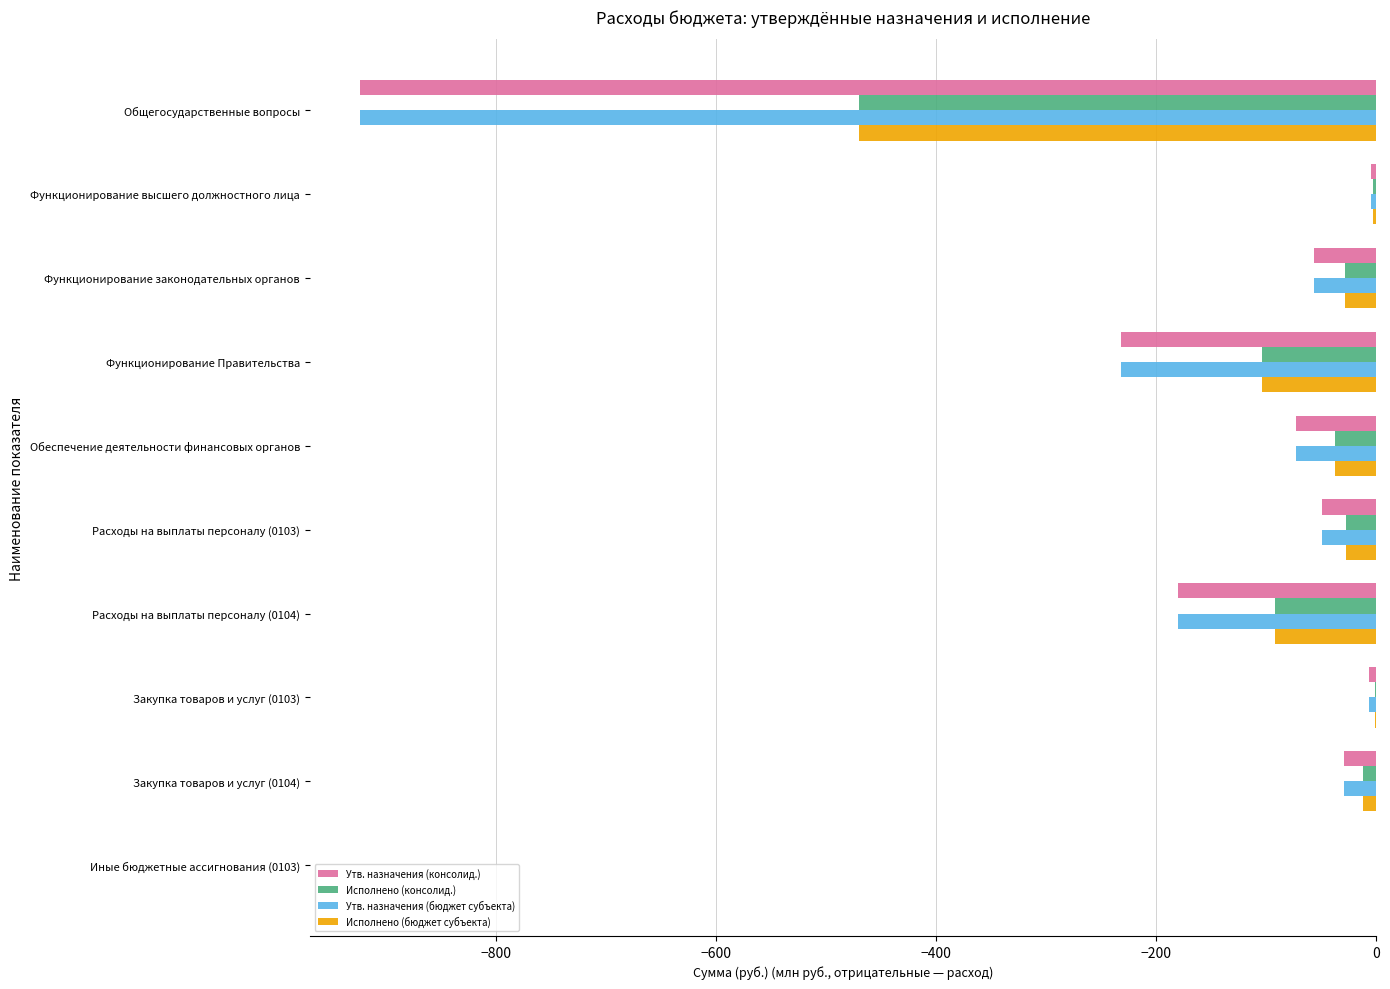

The value of Исполнено (консолид.) at Общегосударственные вопросы is -308.6. True or false?

False